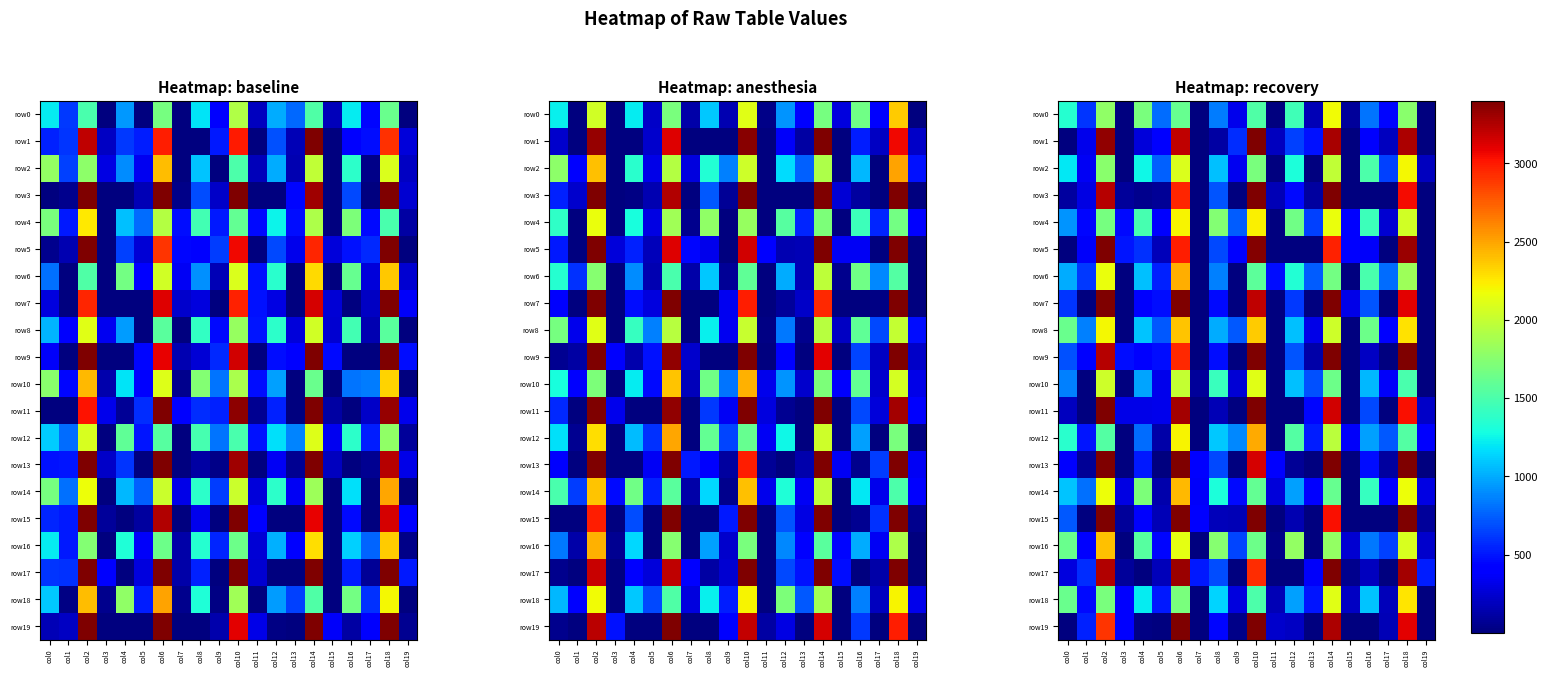

How many series are shown in this chart?

20